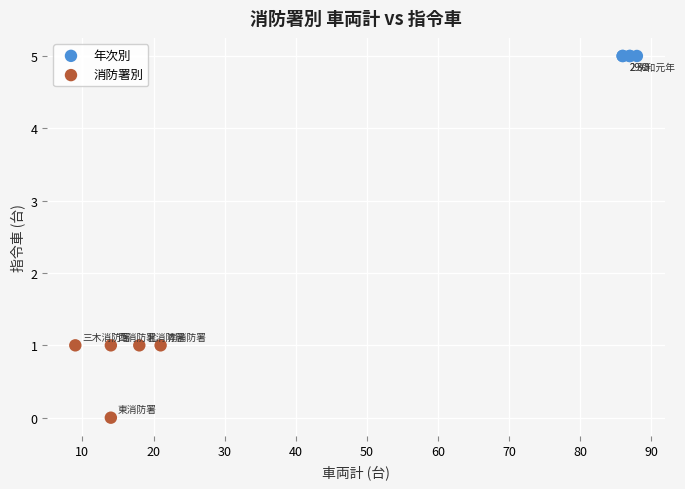

What are all the series names shown in the legend?

年次別, 消防署別